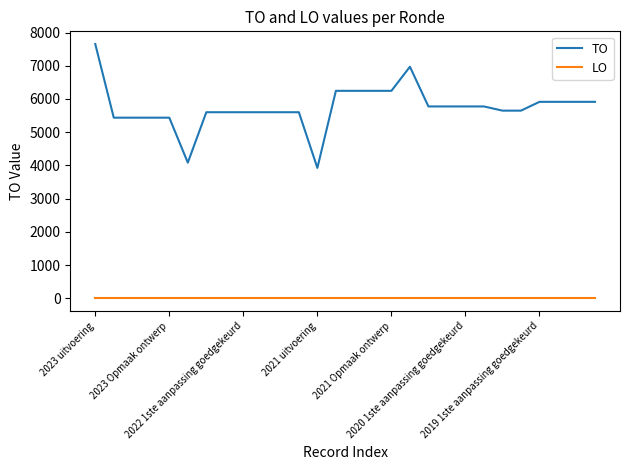

Reading left to right, extract all data points from this chart.

TO: 7653	5437	5437	5437	5437	4084	5601	5601	5601	5601	5601	5601	3925	6245	6245	6245	6245	6970	5775	5775	5775	5775	5649	5649	5914	5914	5914	5914
LO: 0	0	0	0	0	0	0	0	0	0	0	0	0	0	0	0	0	0	0	0	0	0	0	0	0	0	0	0